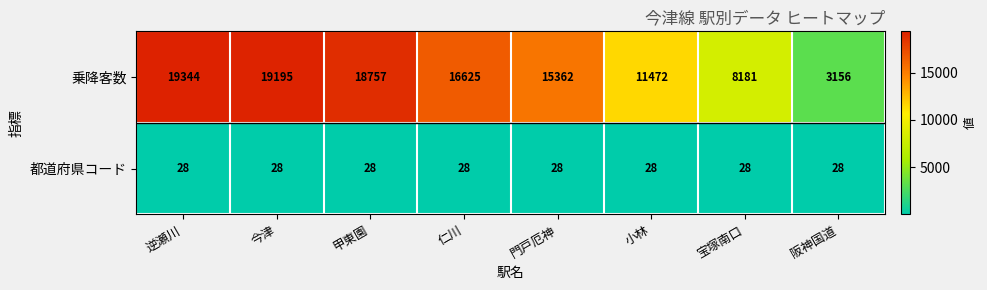

At how many categories does at least one series exceed 11092?

6